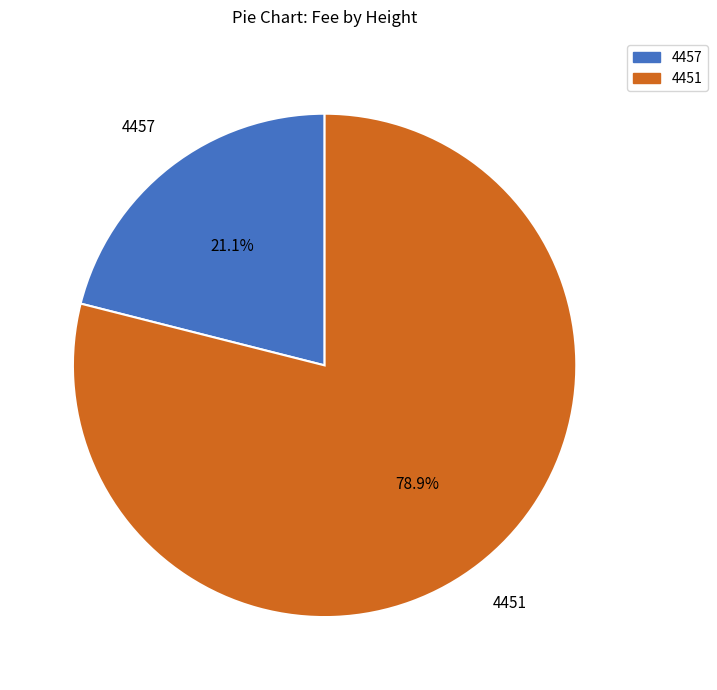

True or false: 4457 accounts for 21% of the total.

True